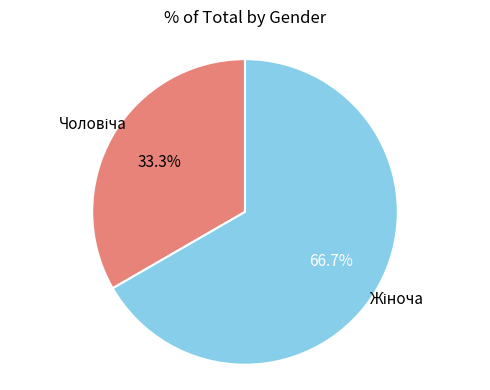

To the nearest percent, what is the difference between the largest and smallest slice percentages?

33%